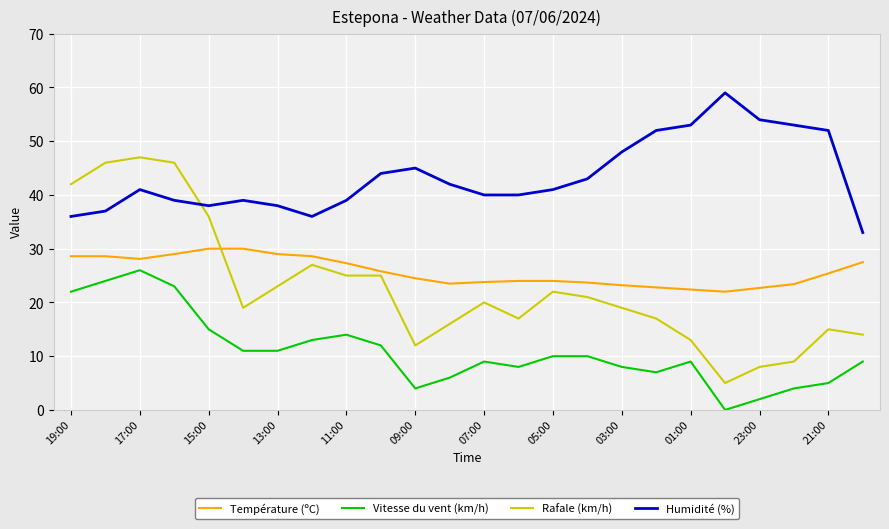

True or false: Température (ºC) and Vitesse du vent (km/h) intersect in this chart.

False